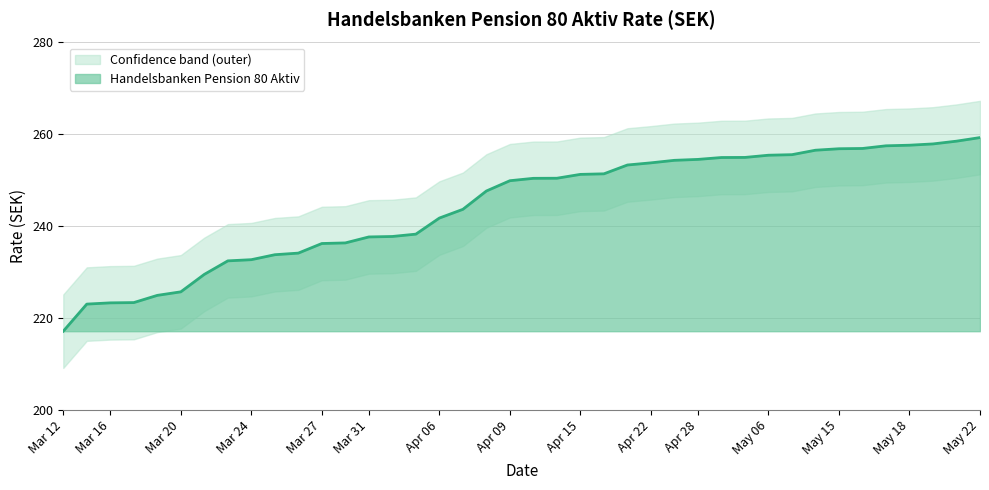

What is the highest value of the Handelsbanken Pension 80 Aktiv series?

259.3